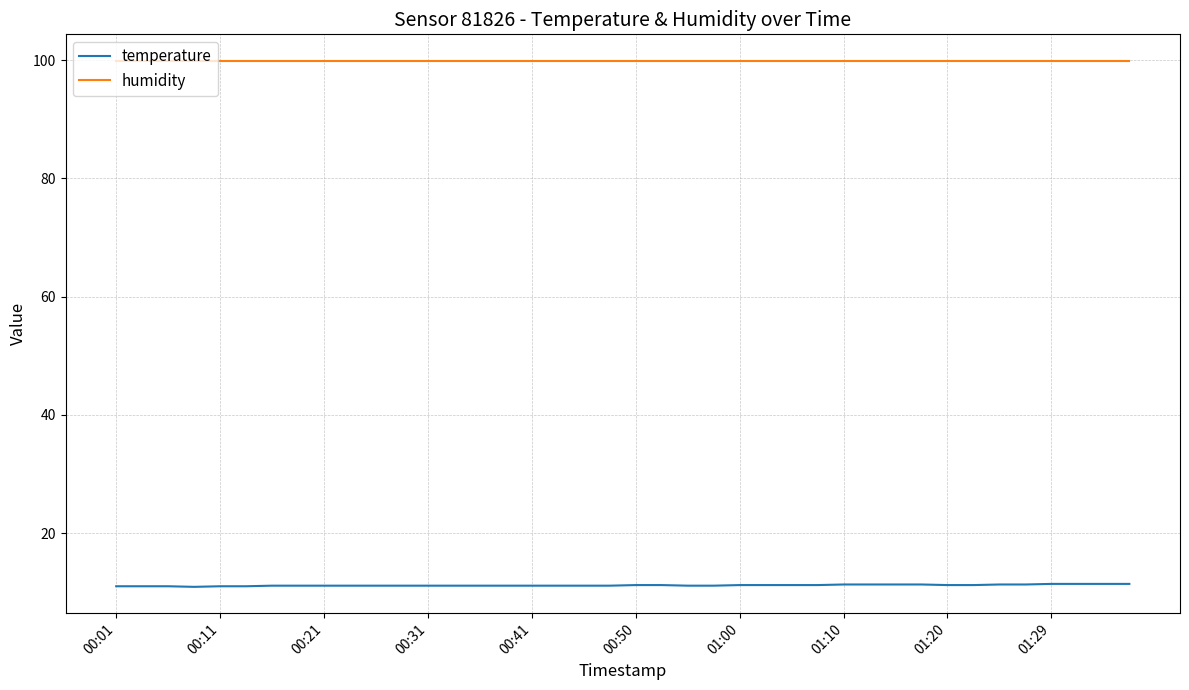

What is the highest value of the temperature series?

11.4